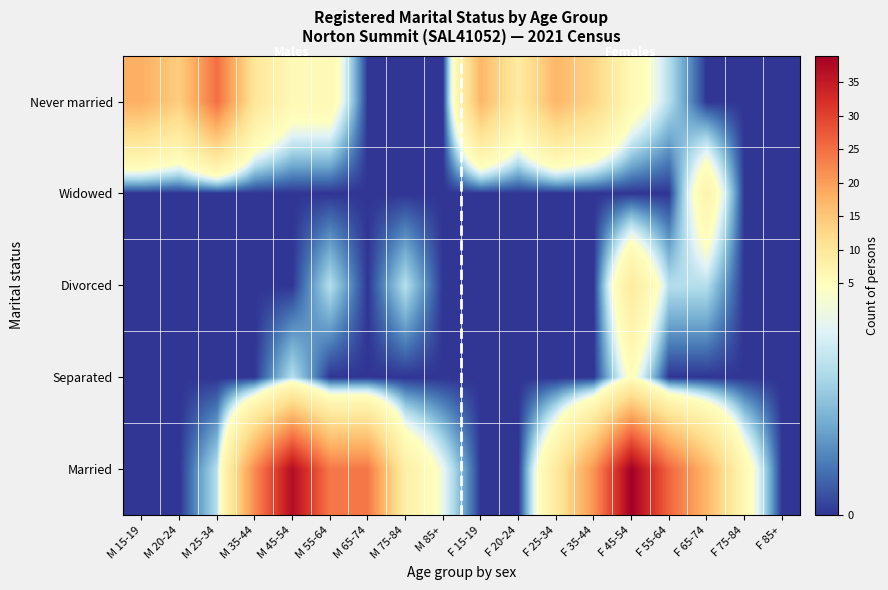

List the series in order of their peak value, lowest first.

Separated, Widowed, Divorced, Never married, Married